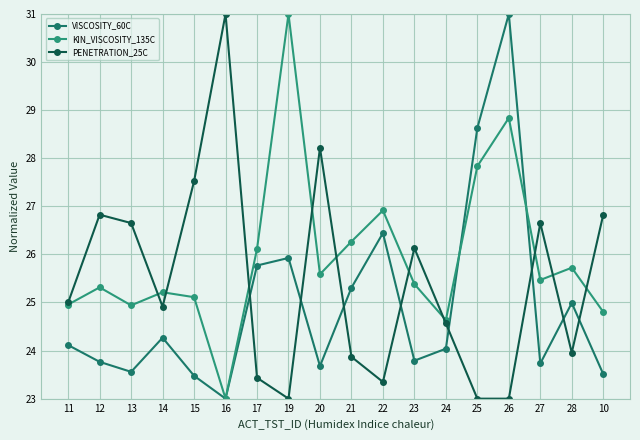

What is the label of the 16th point from the left?

27